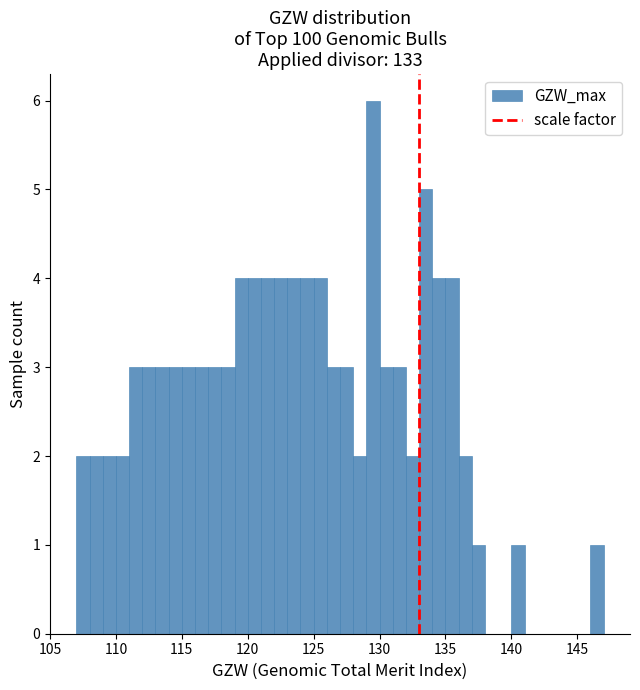

Read against the x-axis, roughly where is the centre of the tallest bar?

129.5